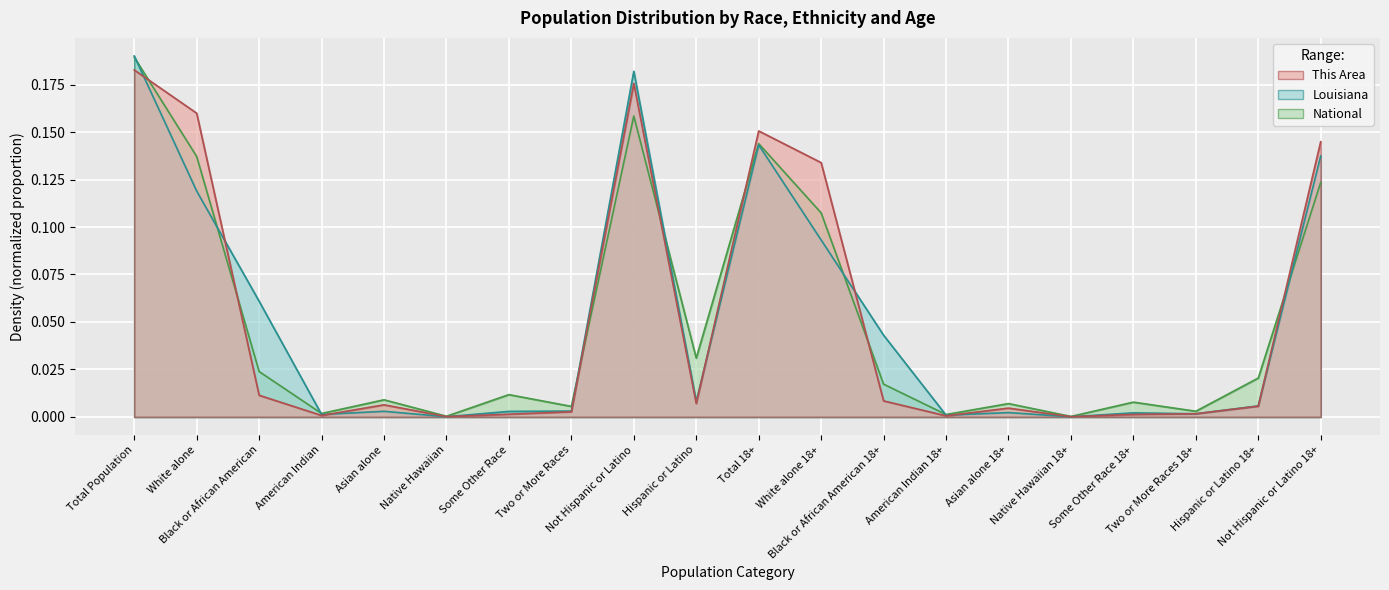

Which category has the lowest value in the Louisiana series?

Native Hawaiian 18+